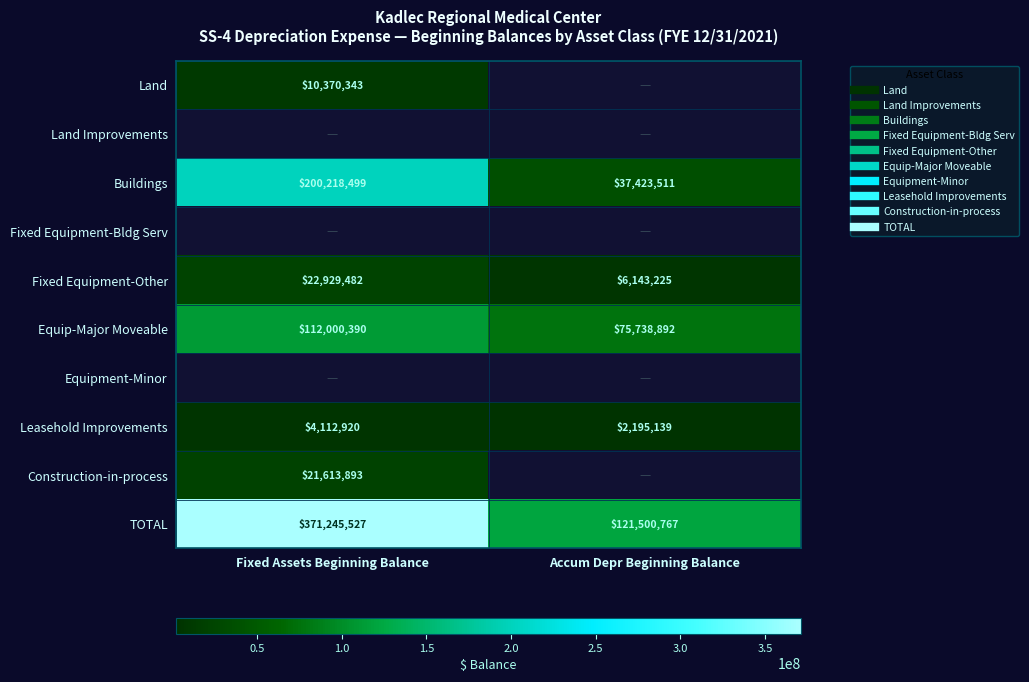

What is the lowest value of the Leasehold Improvements series?

2195139.2